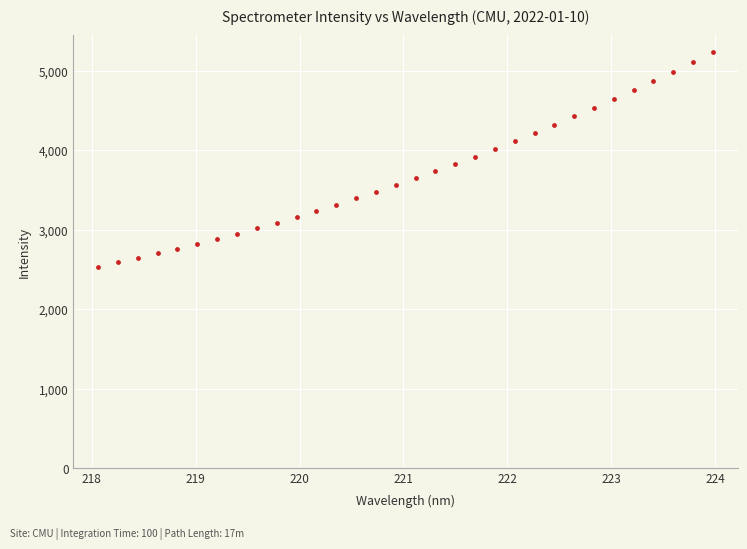

What is the range of Y values (max minus min)?

2700.3